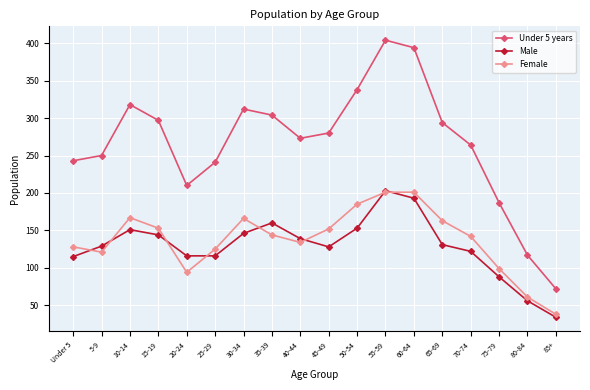

At which category does Female reach its first local valley?

5-9